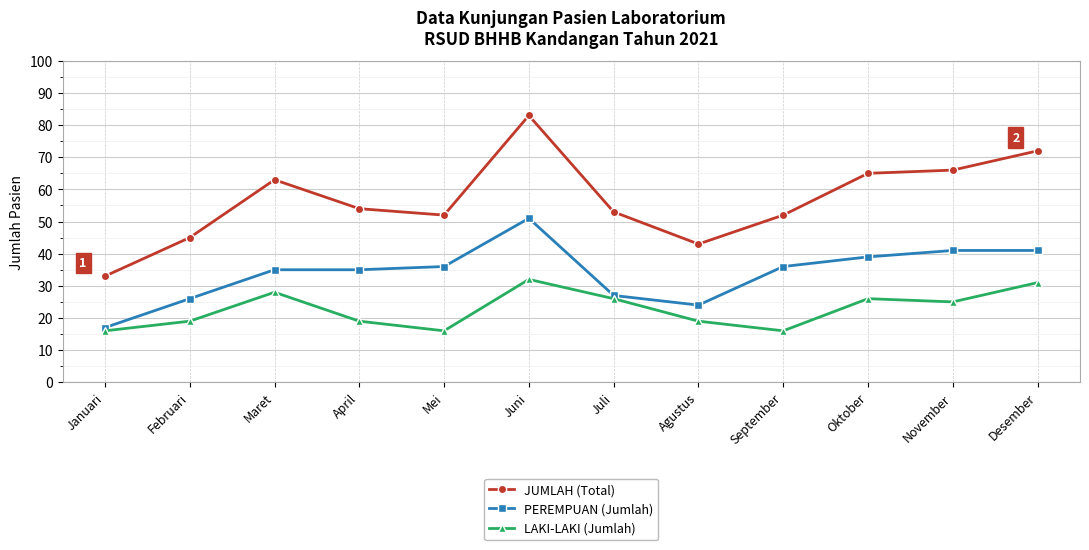

The value of LAKI-LAKI (Jumlah) at Mei is 22. True or false?

False